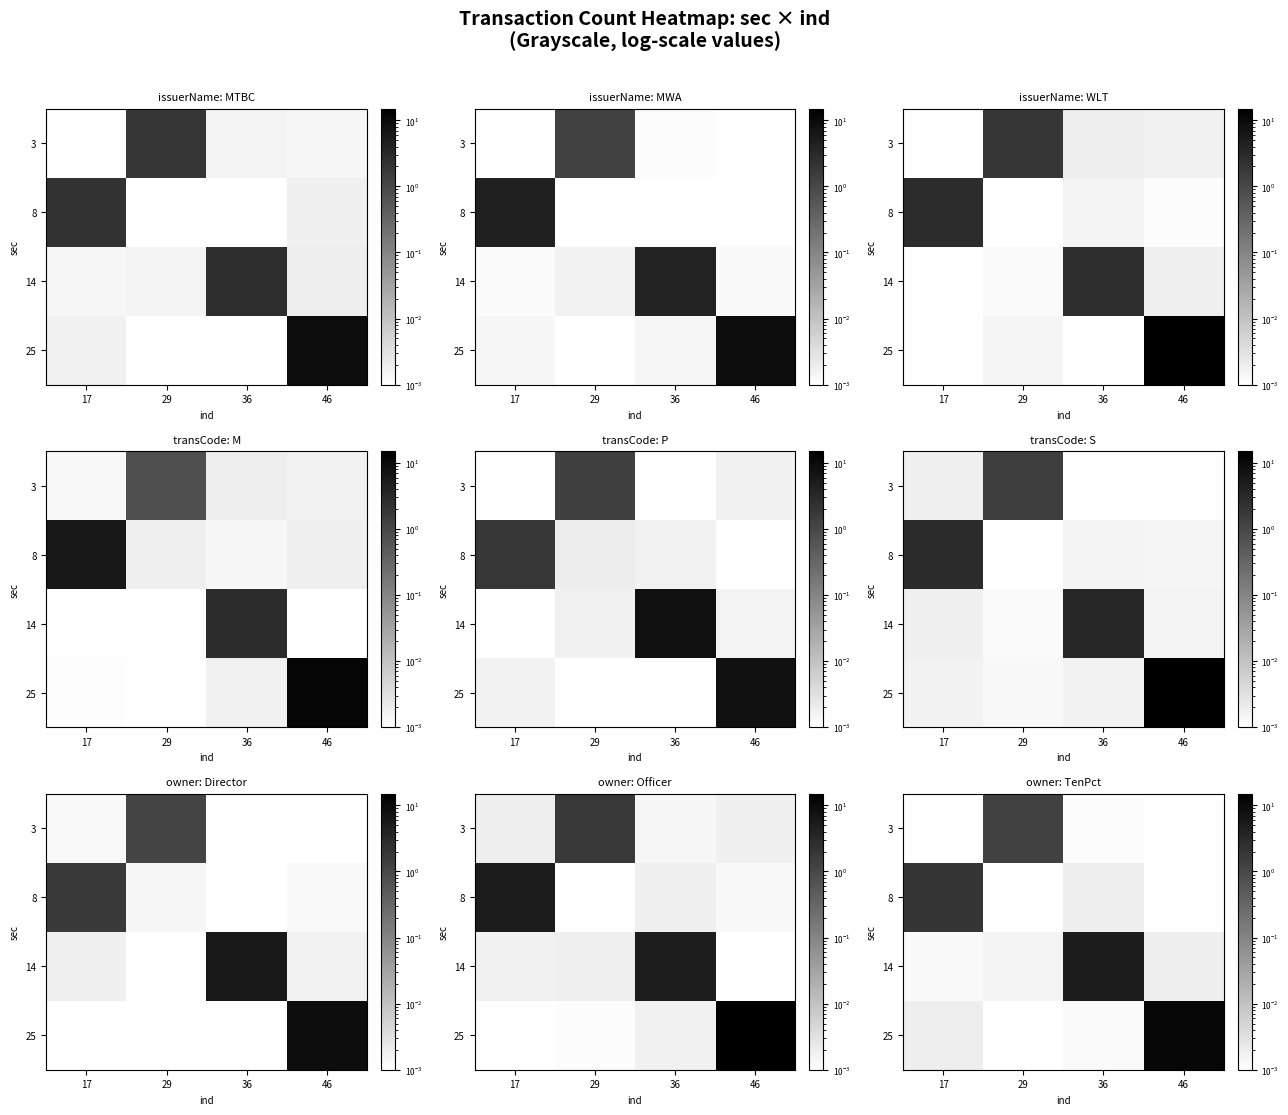

List the labels in order of 25 value, largest first.

46, 17, 36, 29